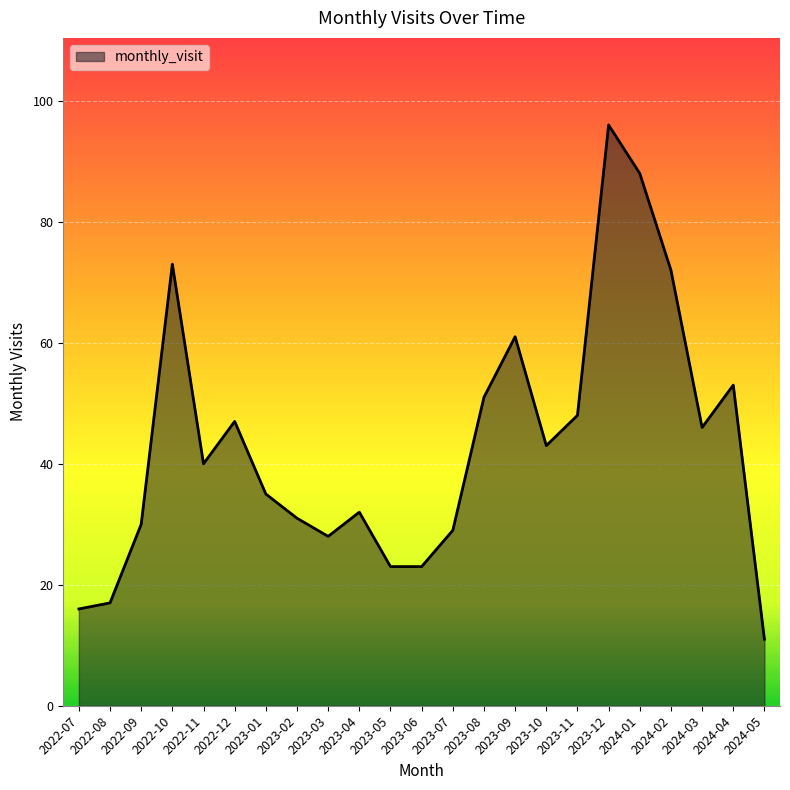

What is the maximum value shown in the chart?

96